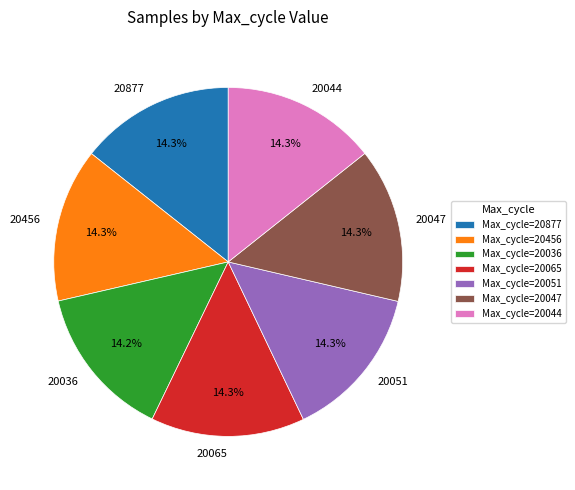

What is the ratio of the value at 20456 to the value at 20051?

1.0